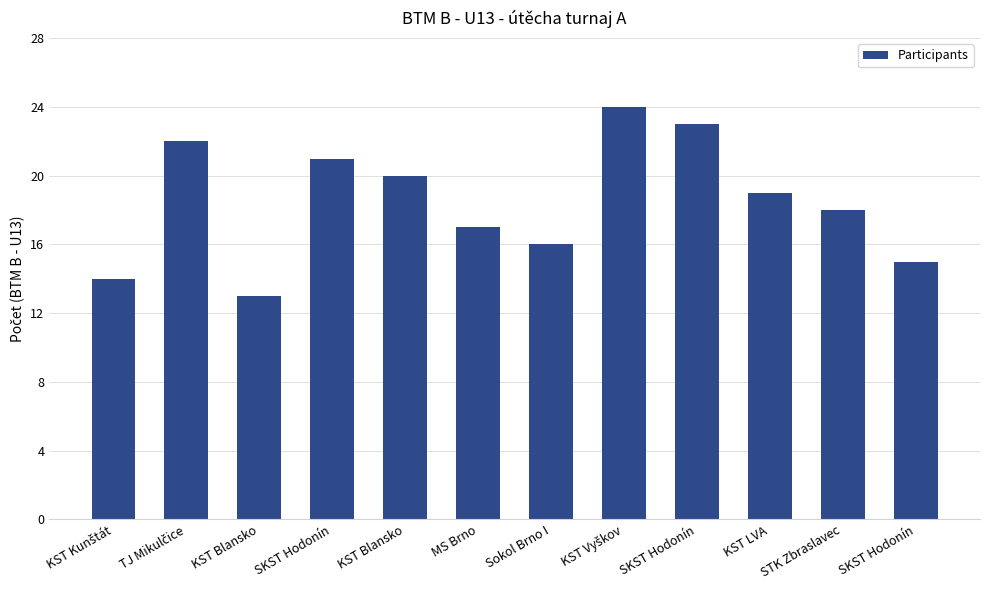

Rank the categories by value from lowest to highest.

KST Blansko, KST Kunštát, SKST Hodonín, Sokol Brno I, MS Brno, STK Zbraslavec, KST LVA, KST Blansko, SKST Hodonín, TJ Mikulčice, SKST Hodonín, KST Vyškov